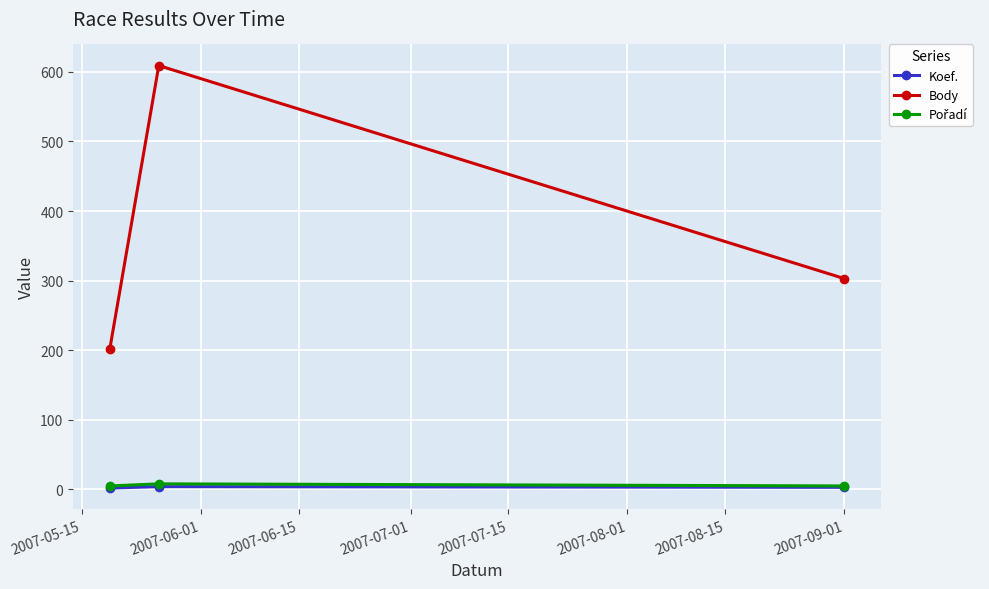

What is the greatest value displayed?

609